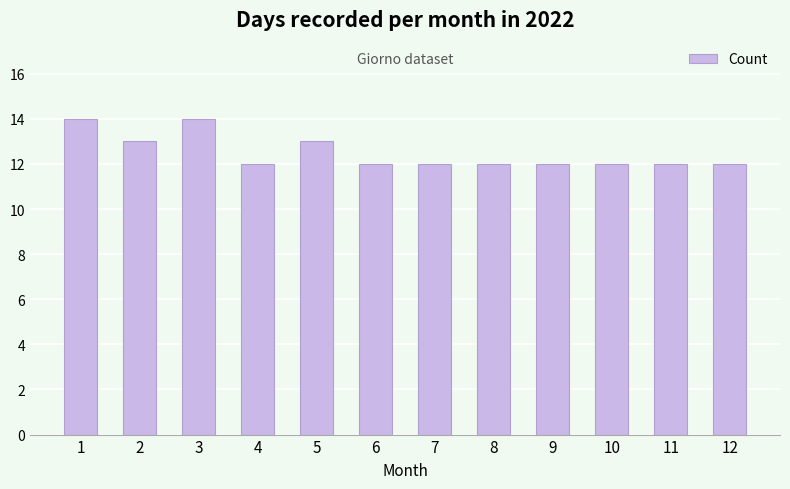

Count the number of categories in the chart.

12